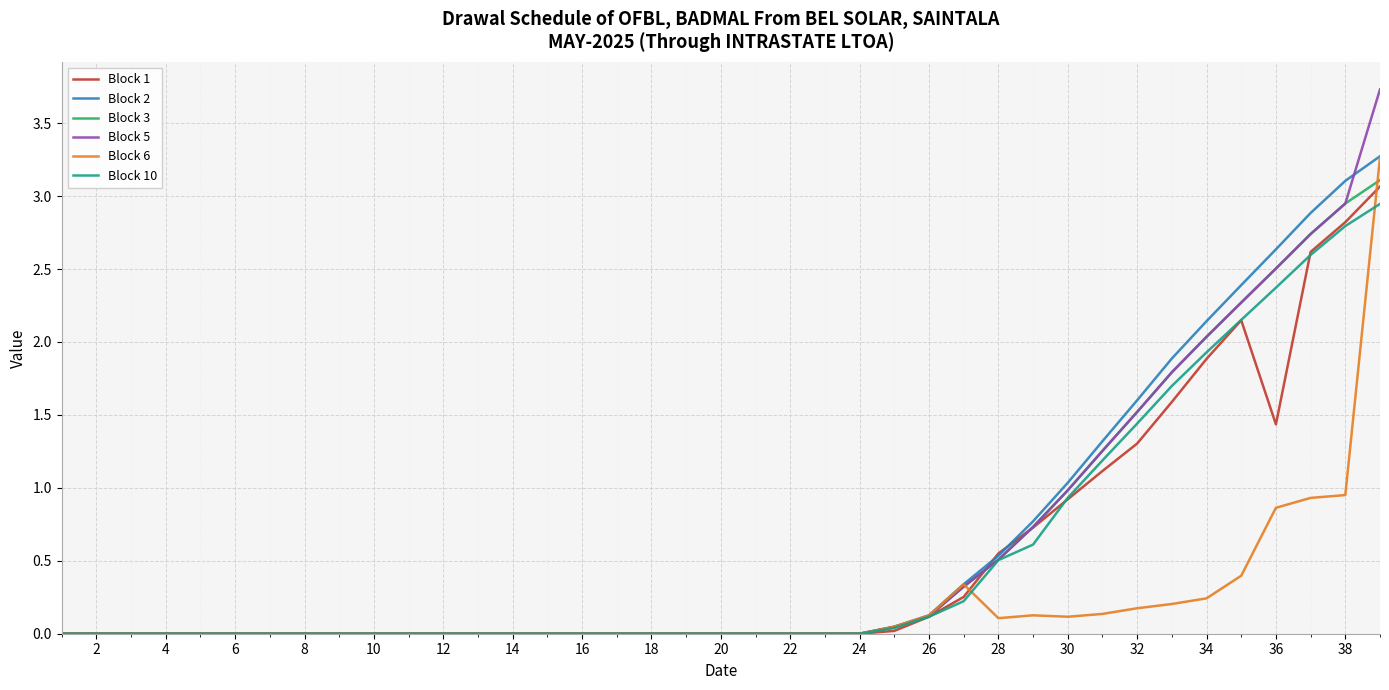

What is the average value of the Block 10 series?

0.6